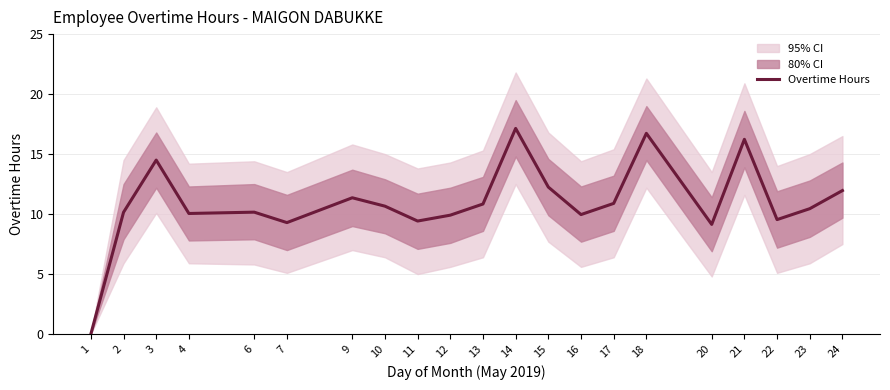

Reading right to left, what are all the values shown in this chart?

24=12.0	23=10.4	22=9.5	21=16.2	20=9.1	18=16.7	17=10.9	16=10.0	15=12.2	14=17.1	13=10.8	12=9.9	11=9.4	10=10.7	9=11.4	7=9.3	6=10.2	4=10.1	3=14.5	2=10.2	1=0.0